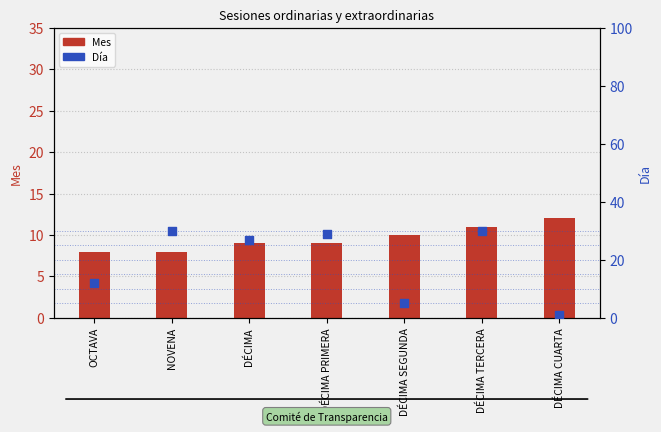

Which series has the largest total across all categories?

Día